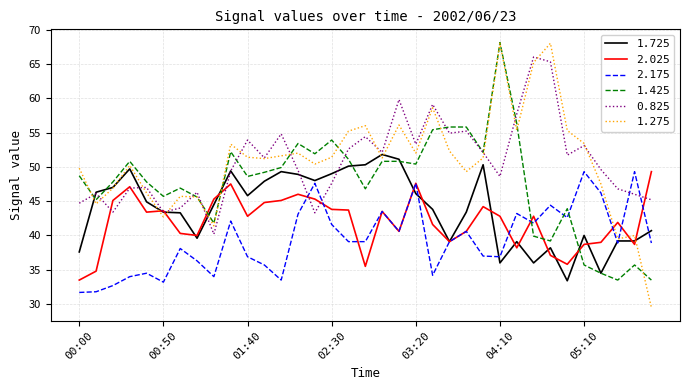

Which series has the largest range (max minus min)?

1.275